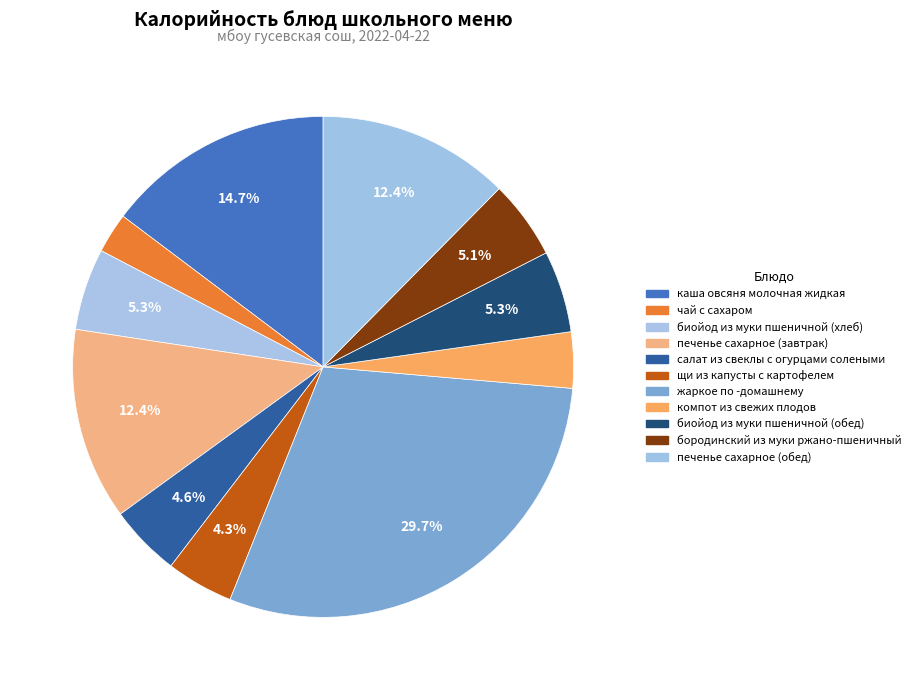

Between жаркое по -домашнему and салат из свеклы с огурцами солеными, which is larger?

жаркое по -домашнему